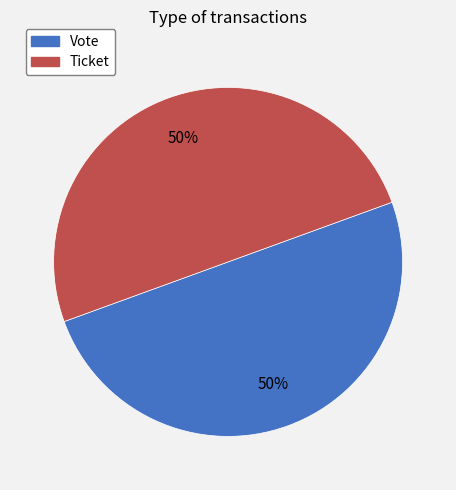

Is it true that Ticket is 40% of the pie?

False